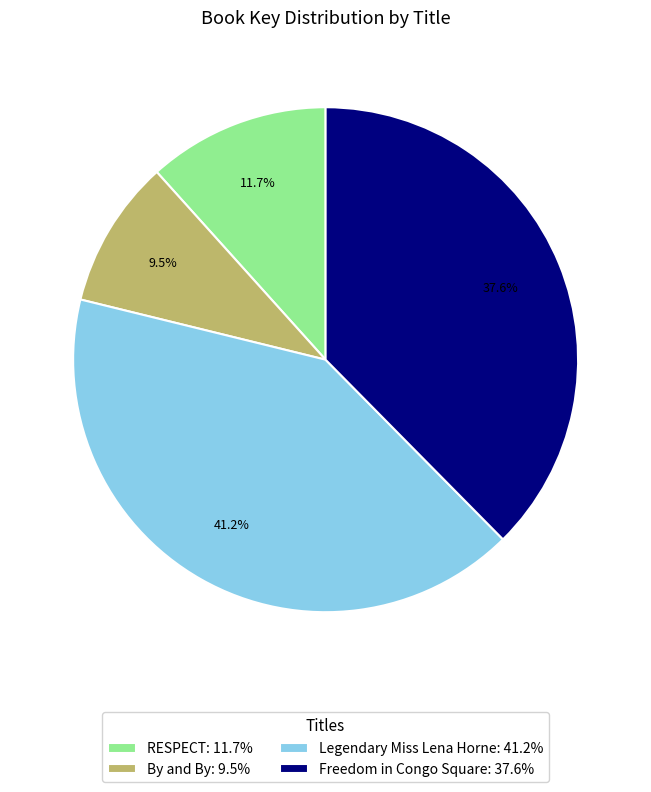

Does By and By represent more than half of the total?

No